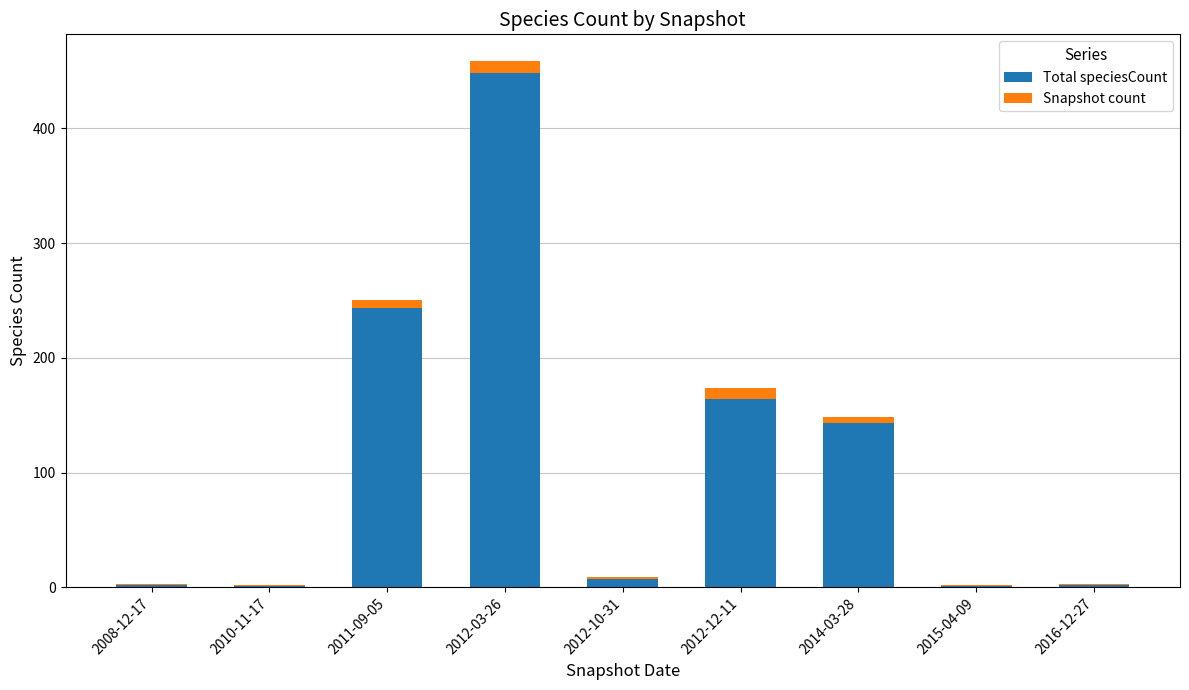

What is the highest value of the Total speciesCount series?

448